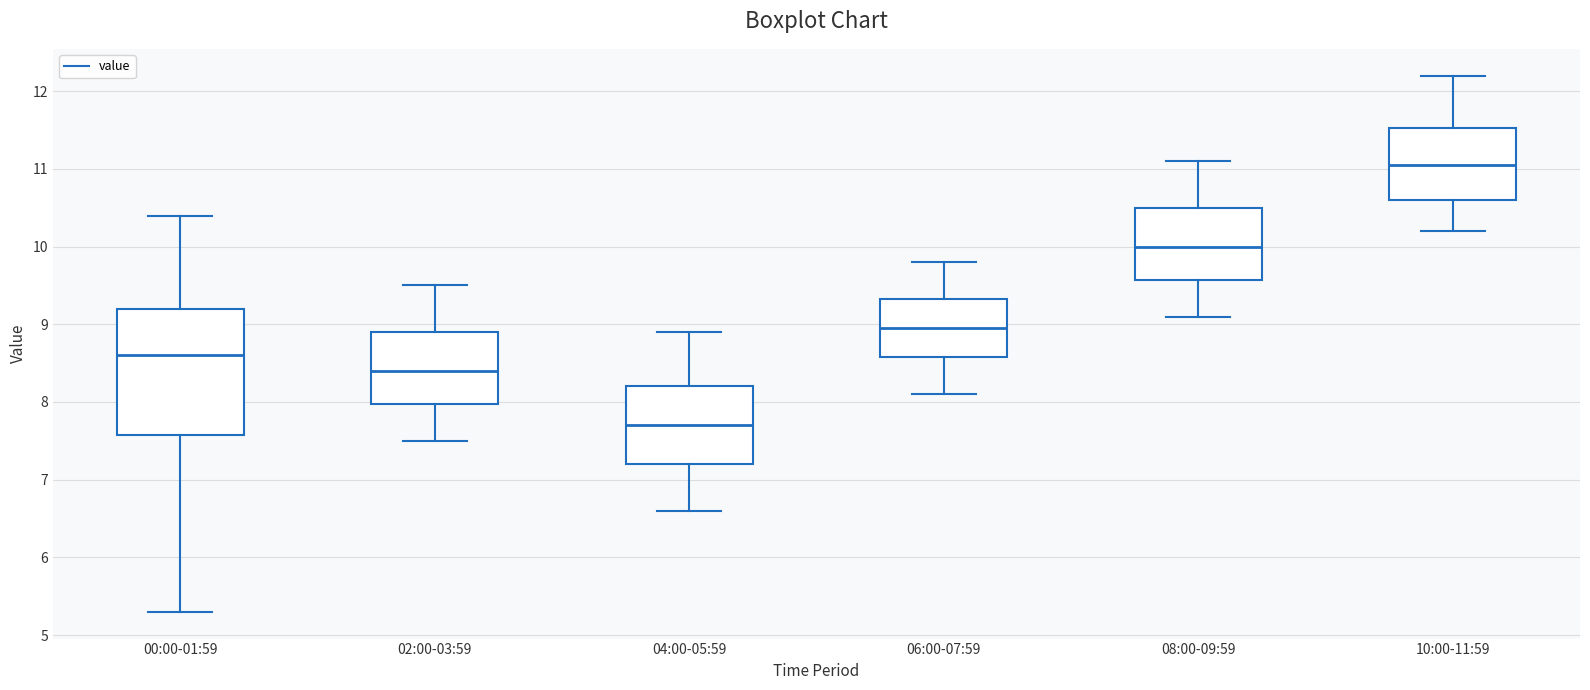

Reading left to right, read every box against the y-axis: the position of its median line, the range the box covers, and the ends of its whiskers. The values are not printed on the chart, so give them approximately, as read against the axis.

00:00-01:59: median 8.6, box 7.6 to 9.2, whiskers 5.3 to 10.4
02:00-03:59: median 8.4, box 8.0 to 8.9, whiskers 7.5 to 9.5
04:00-05:59: median 7.7, box 7.2 to 8.2, whiskers 6.6 to 8.9
06:00-07:59: median 9.0, box 8.6 to 9.3, whiskers 8.1 to 9.8
08:00-09:59: median 10.0, box 9.6 to 10.5, whiskers 9.1 to 11.1
10:00-11:59: median 11.1, box 10.6 to 11.5, whiskers 10.2 to 12.2